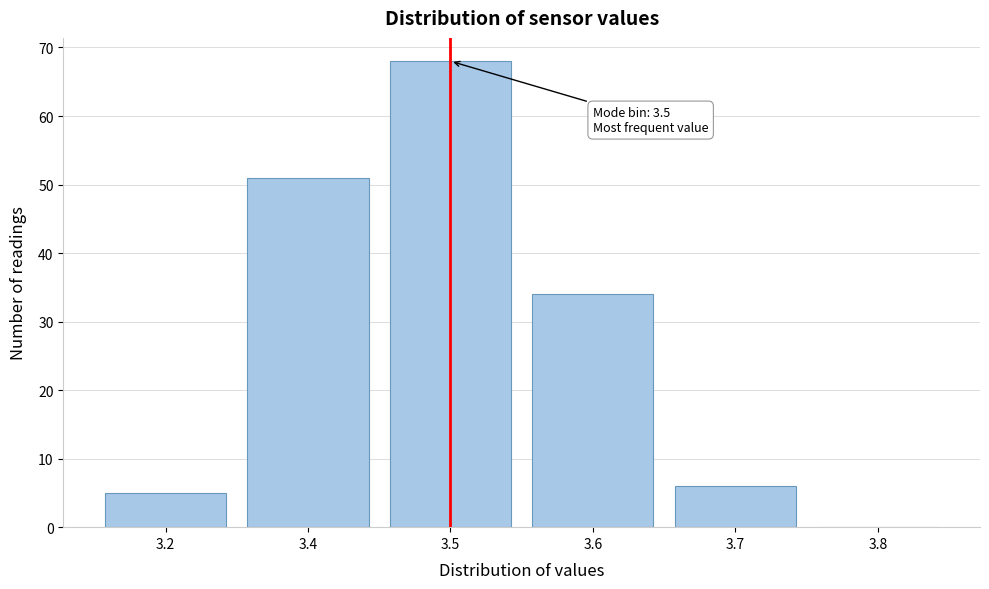

Reading left to right, list all the values displayed in this chart.

3.2=5	3.4=51	3.5=68	3.6=34	3.7=6	3.8=0